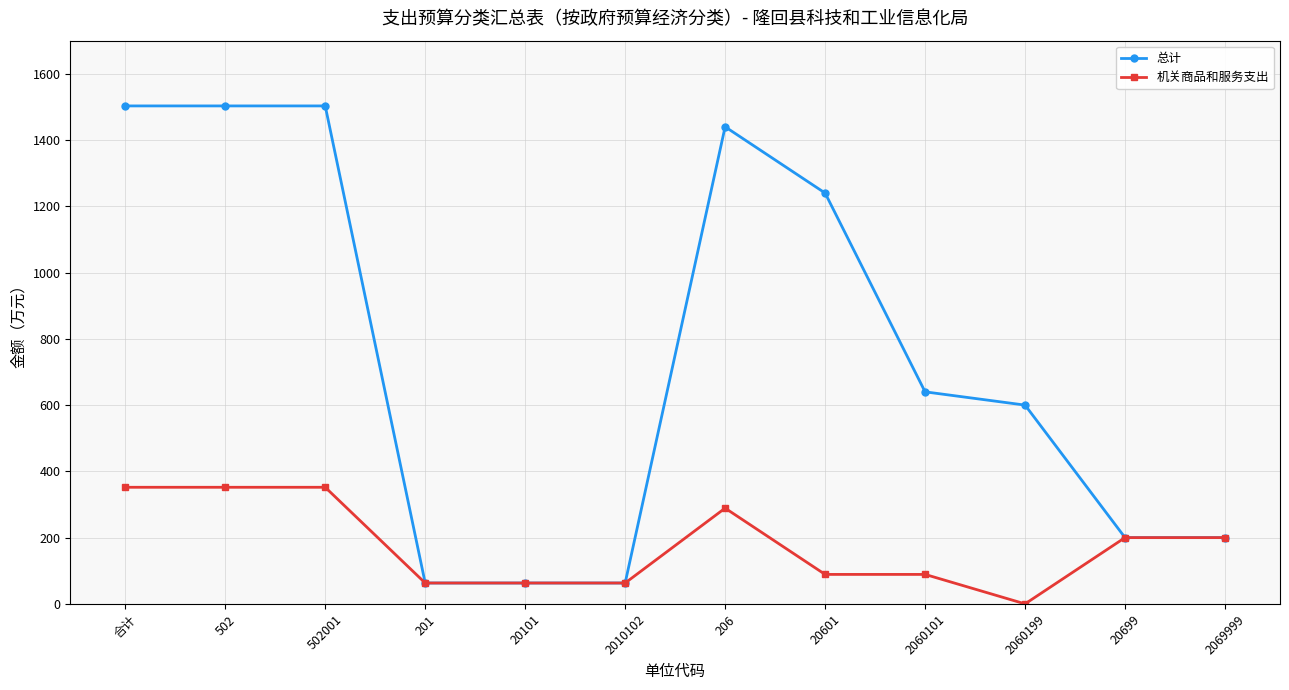

Which category has the lowest value across all series?

2060199